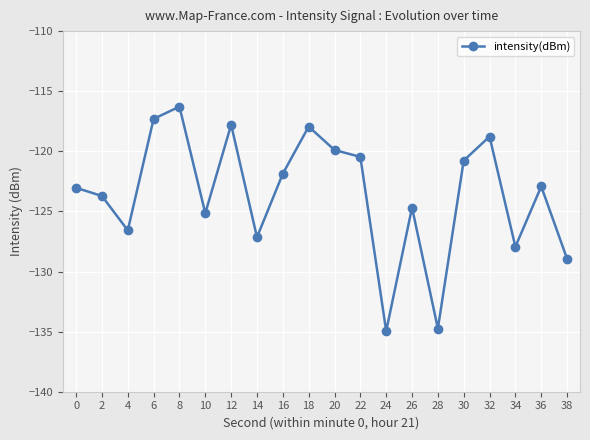

The chart shows a value of -24.2 at 6. True or false?

False